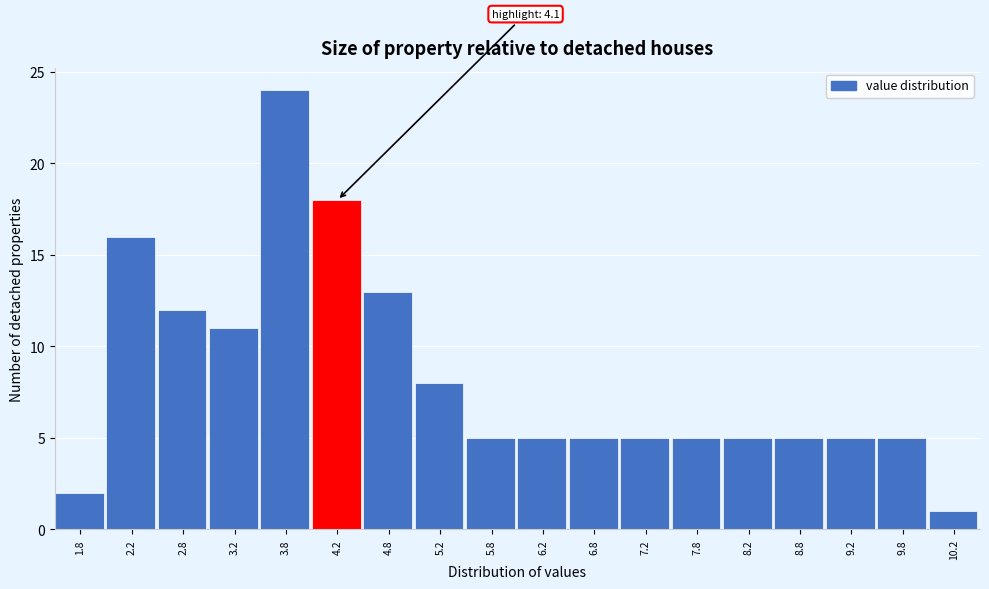

Which range on the x-axis has the tallest bar?

3.5 to 4.0